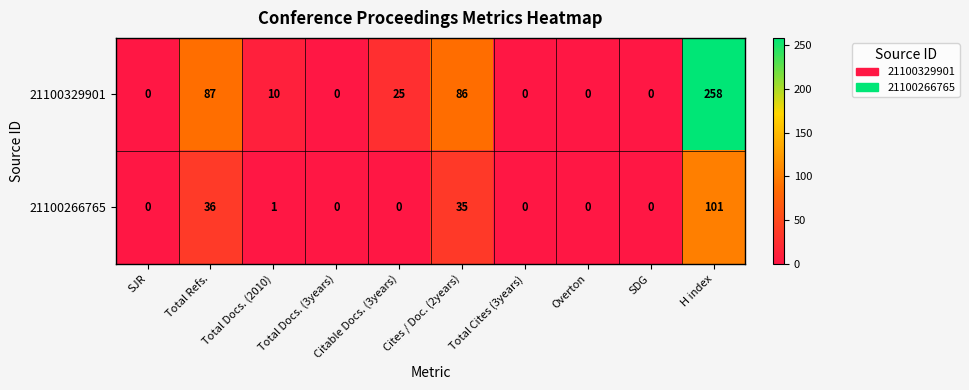

Rank the series at Total Refs. from lowest to highest value.

21100266765, 21100329901